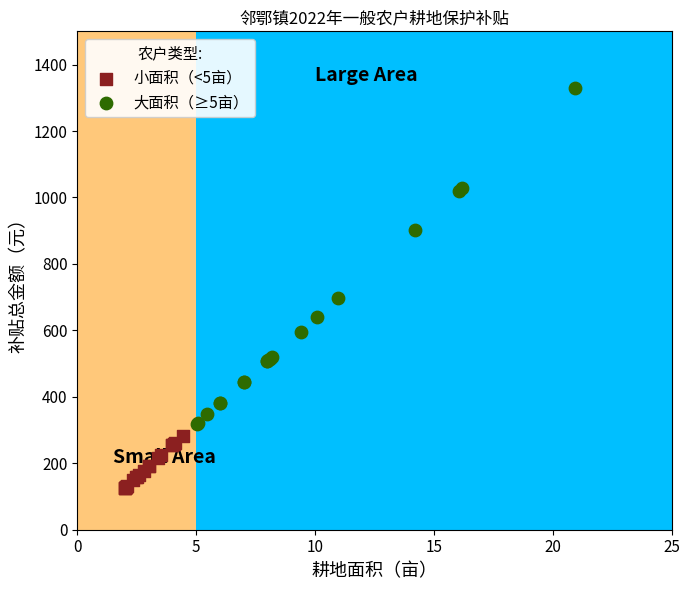

Which series reaches the minimum Y coordinate?

小面积（<5亩）